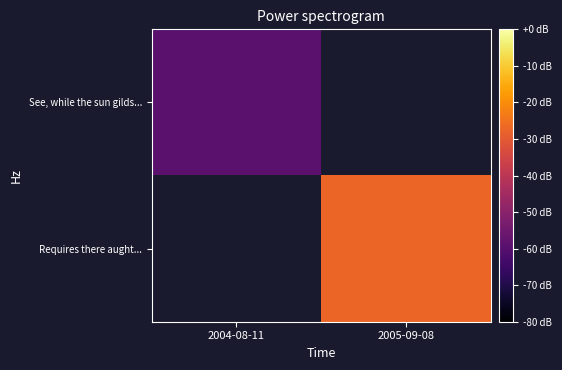

How many categories are shown in the chart?

2